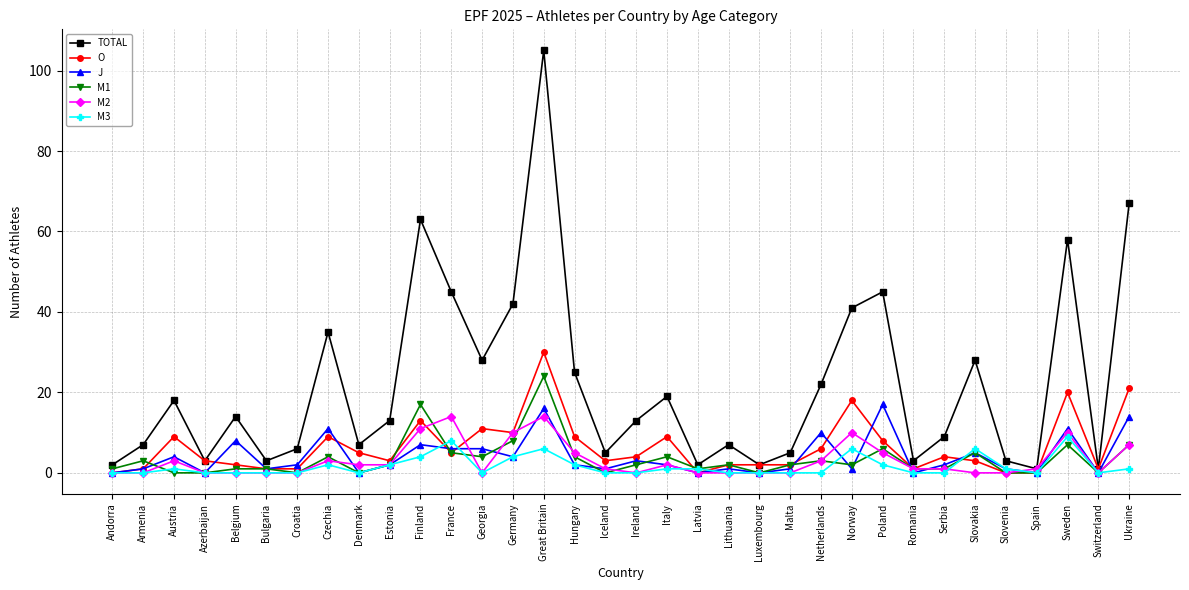

What is the maximum value shown in the chart?

105